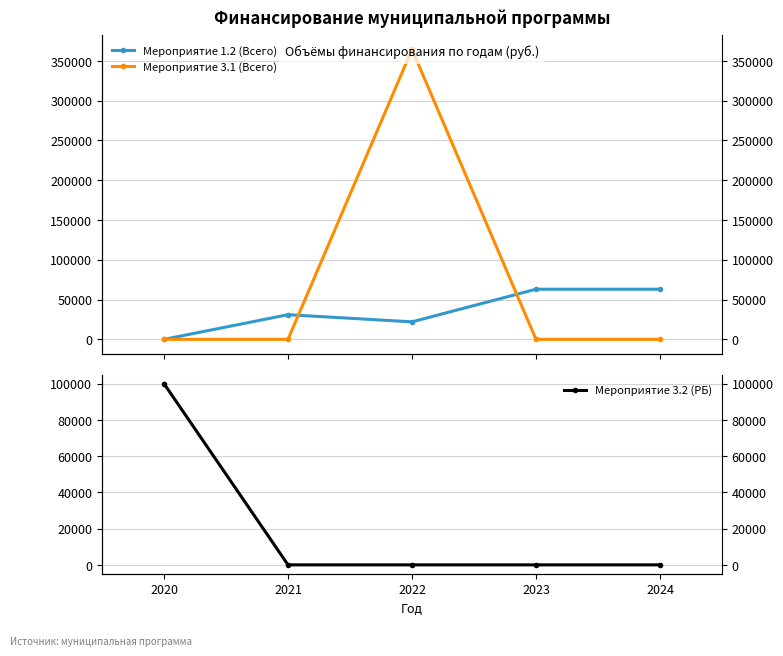

What is the average value of the Мероприятие 3.1 (Всего) series?

72874